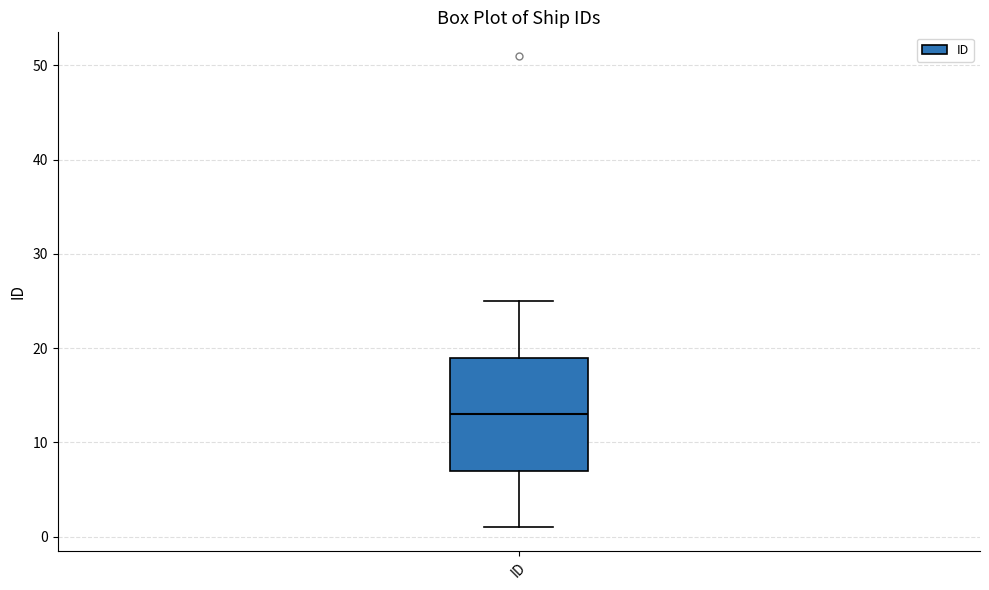

Transcribe this box plot: give where the median line is, the range the box spans, and where the two whiskers end, as read against the y-axis. The values are not printed on the chart, so give them approximately, as read against the axis.

median 13, box 7 to 19, whiskers 1 to 25